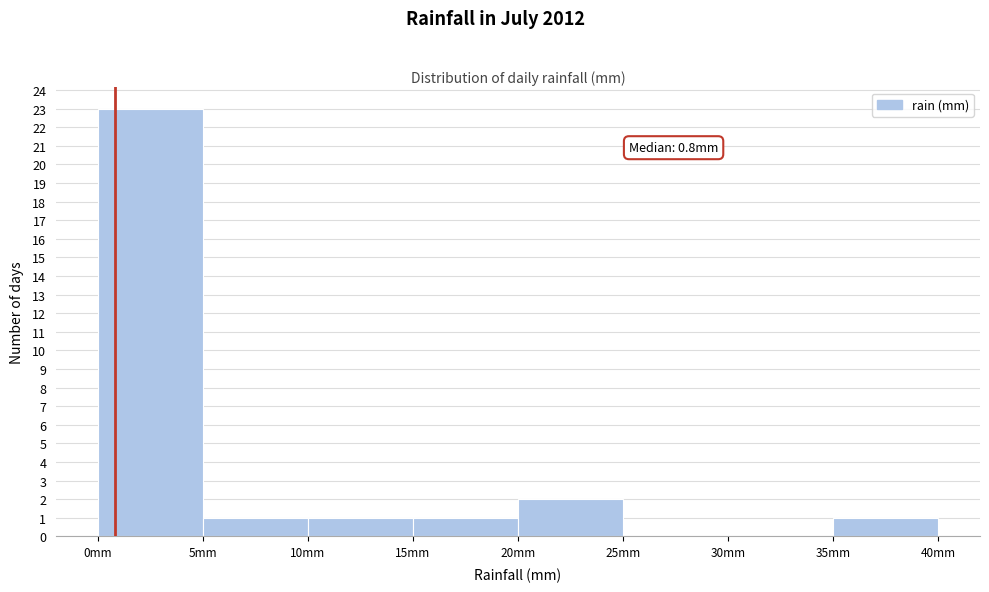

Over which range of the x-axis is the bar tallest?

0 to 5